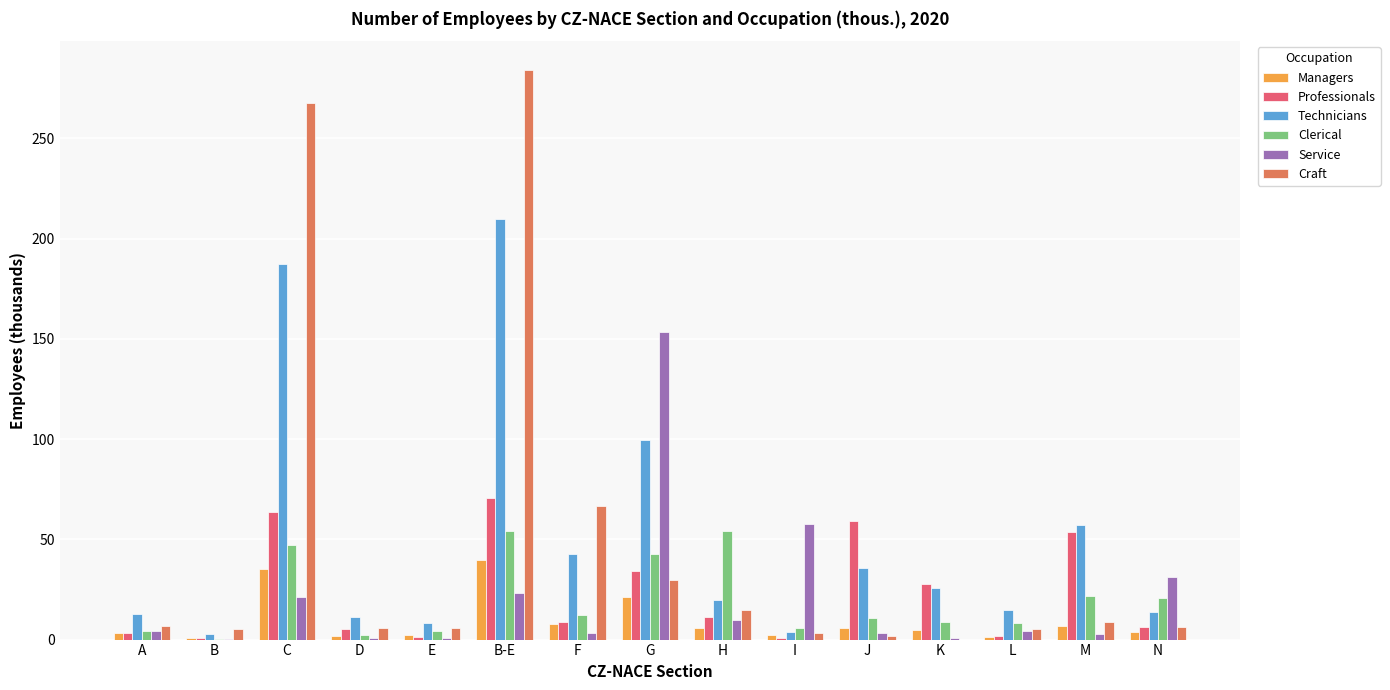

The value of Technicians at D is 11.4. True or false?

True